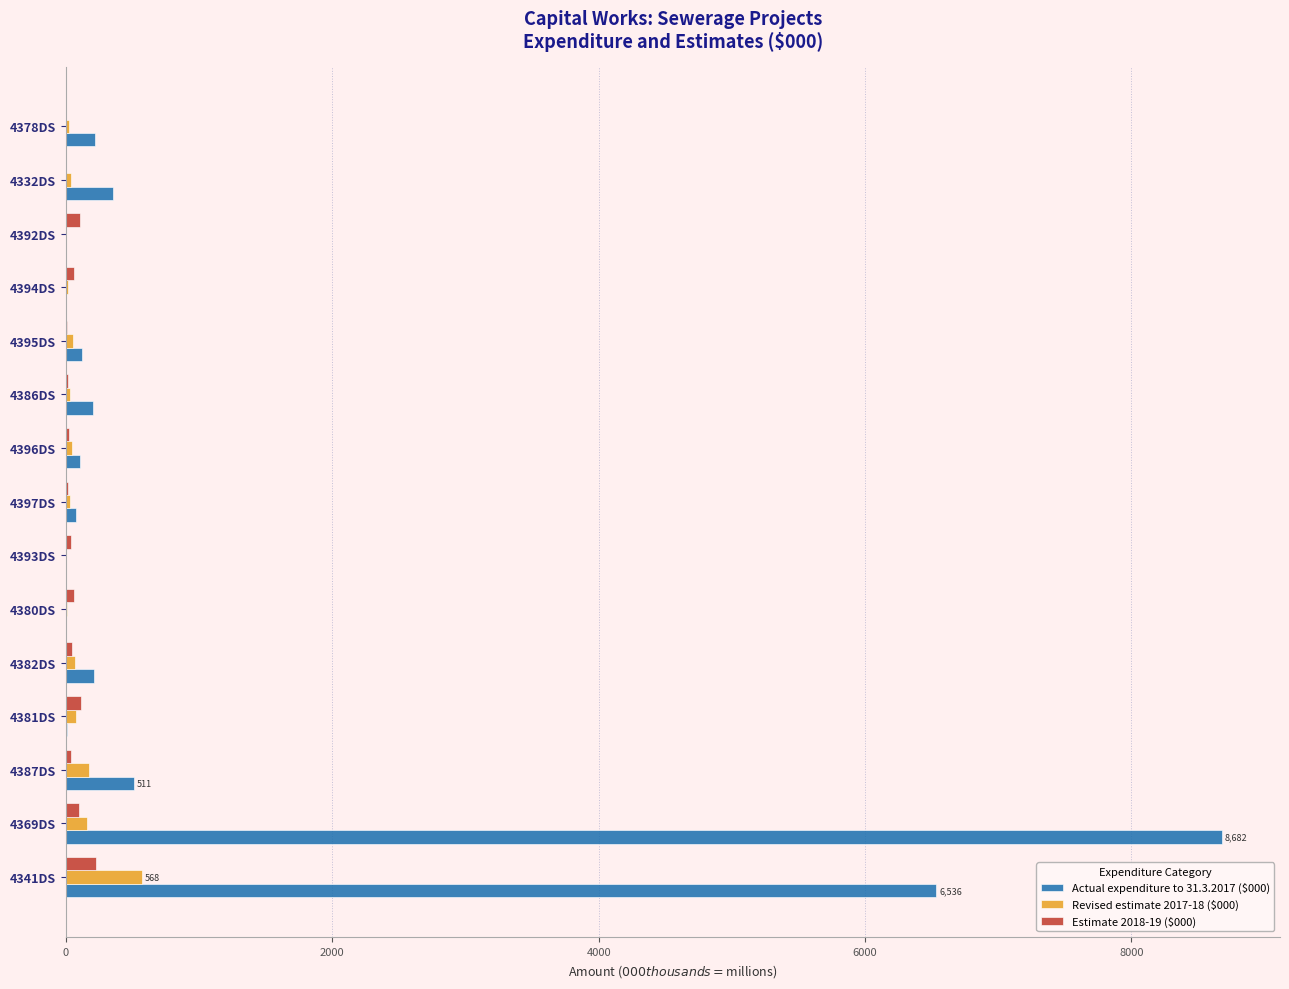

What are all the series names shown in the legend?

Actual expenditure to 31.3.2017 ($000), Revised estimate 2017-18 ($000), Estimate 2018-19 ($000)